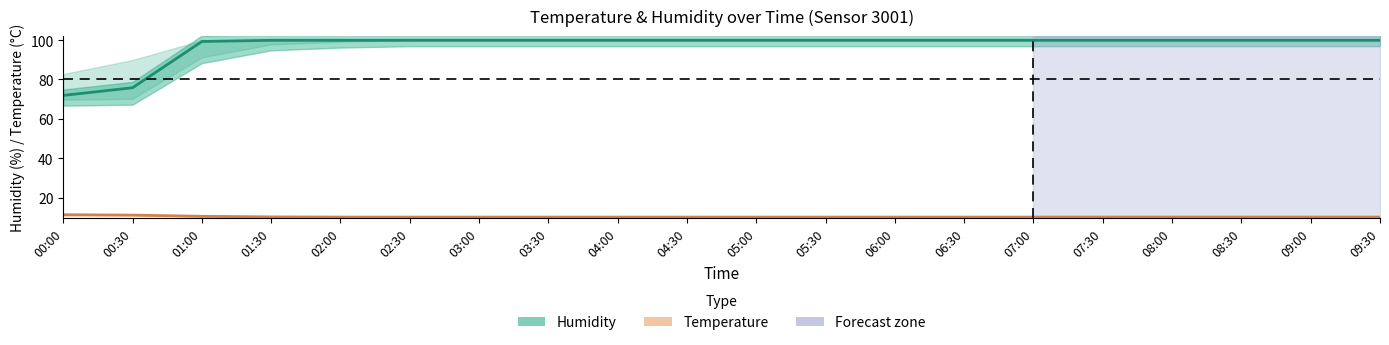

Reading right to left, transcribe all the data shown in this chart.

Humidity: 99.9	99.9	99.9	99.9	99.9	99.9	99.9	99.9	99.9	99.9	99.9	99.9	99.9	99.9	99.9	99.9	99.9	99.3	75.8	71.9
Temperature: 10.1	10.1	10.1	10.1	10.1	10.1	10.1	10.1	10.1	10.1	10.1	10.1	10.1	10.1	10.1	10.1	10.2	10.5	11.1	11.3